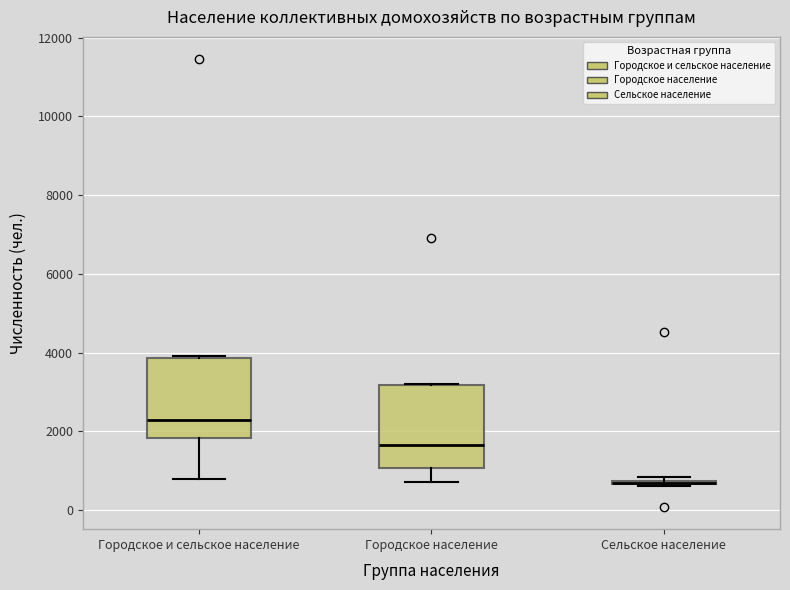

Where does the median line of the box for Городское население sit on the y-axis? The values are not printed on the chart, so give them approximately, as read against the axis.

1600